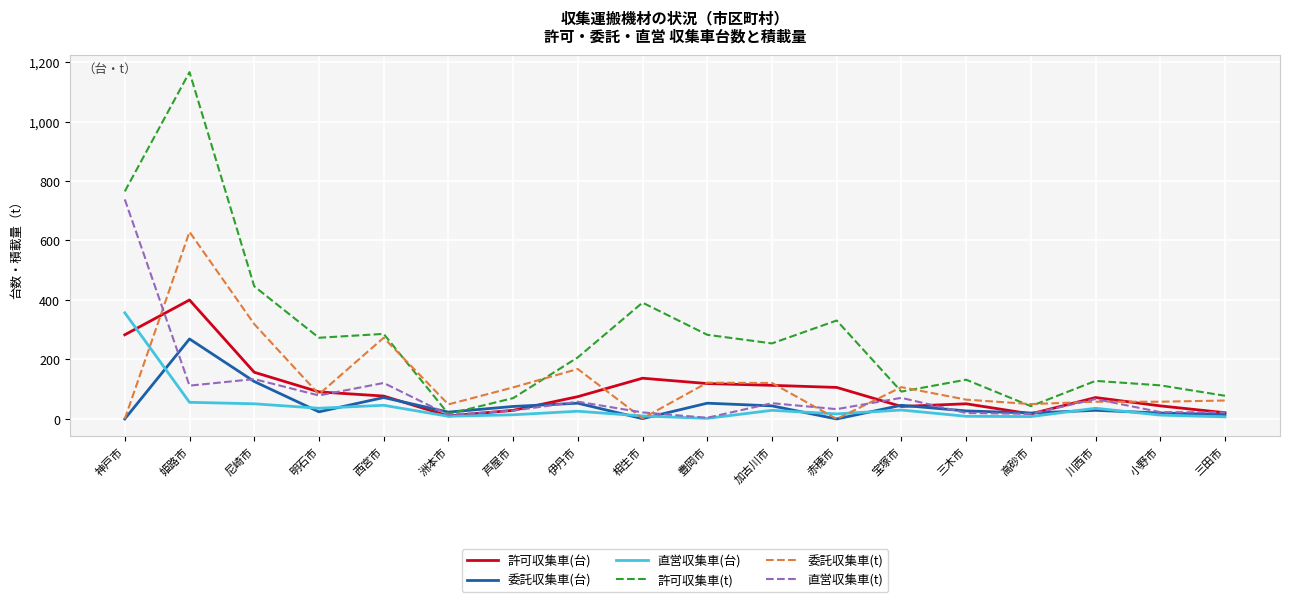

At which label is 直営収集車(t) closest to 371?

尼崎市